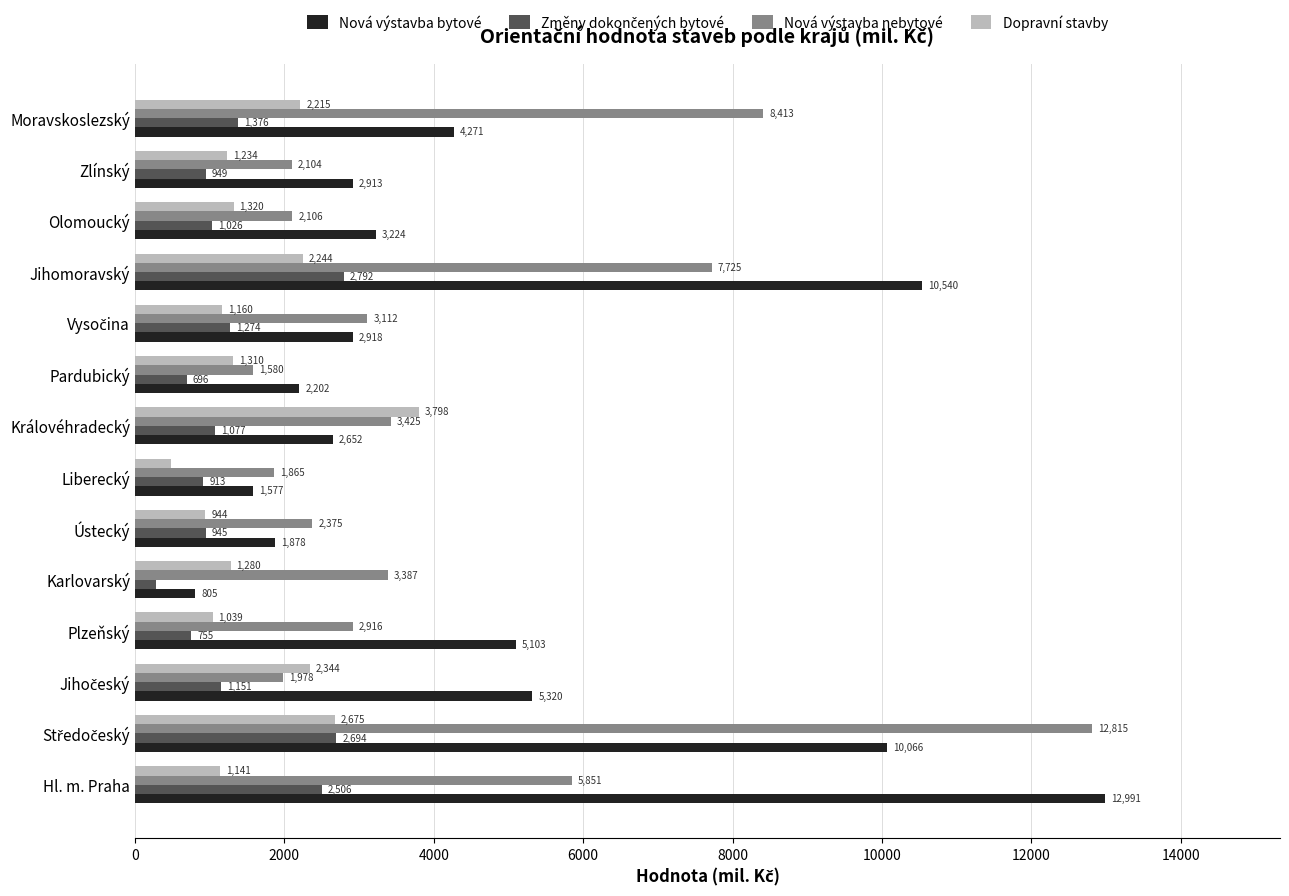

What is the spread (max minus min) of values at Ústecký?

1431